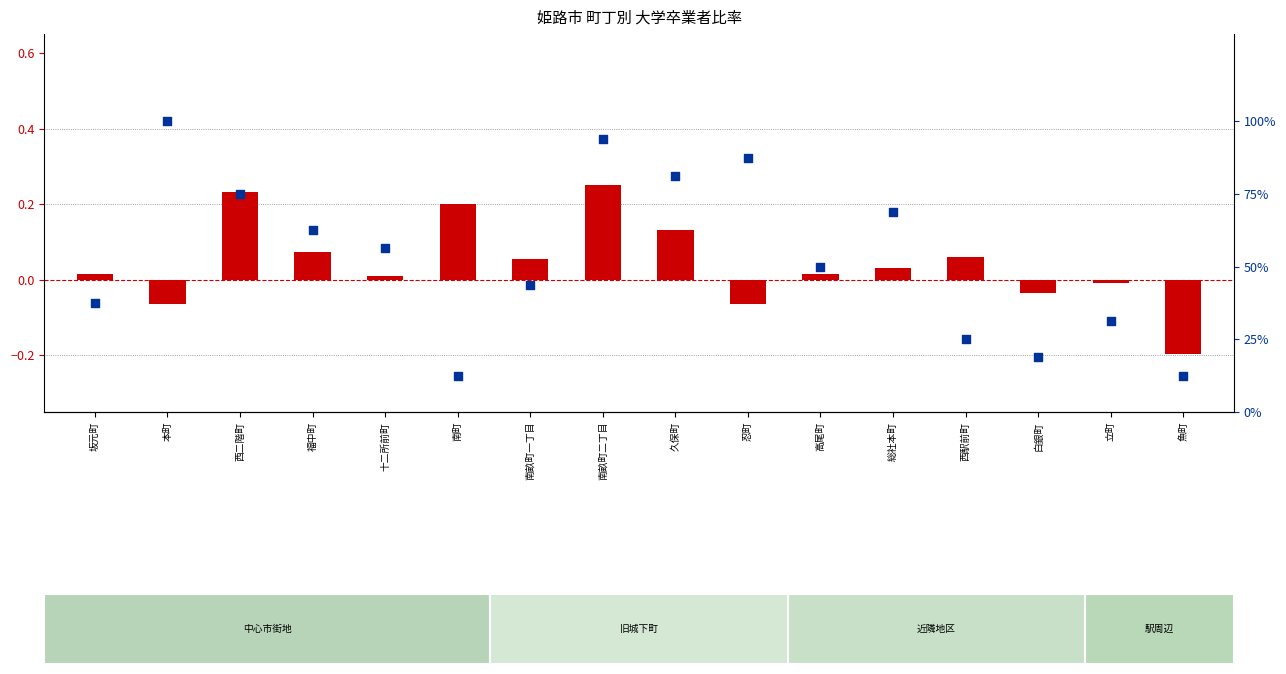

Which series reaches the minimum Y coordinate?

log10 ratio